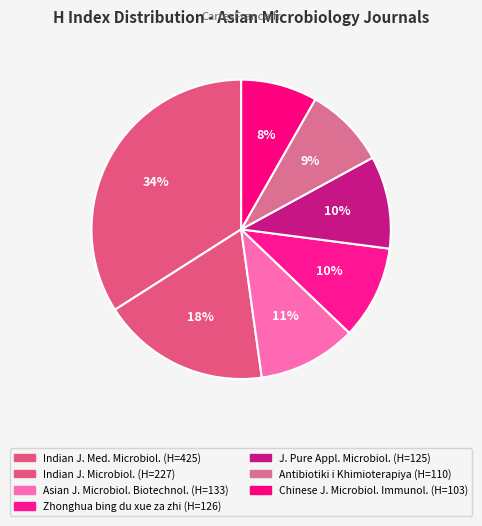

Rank the categories by value from highest to lowest.

Indian Journal of Medical Microbiology, Indian Journal of Microbiology, Asian Journal of Microbiology, Biotechnology, Zhonghua shi yan he lin chuang bing du, Journal of Pure and Applied Microbiology, Antibiotiki i Khimioterapiya, Chinese Journal of Microbiology and Immunology